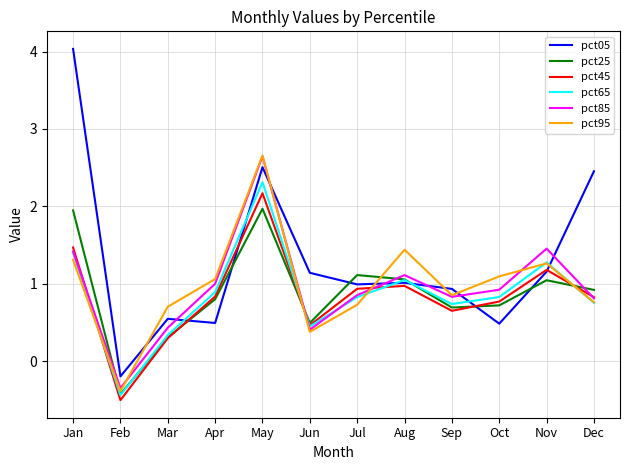

Read the pct95 value at Jul.

0.7